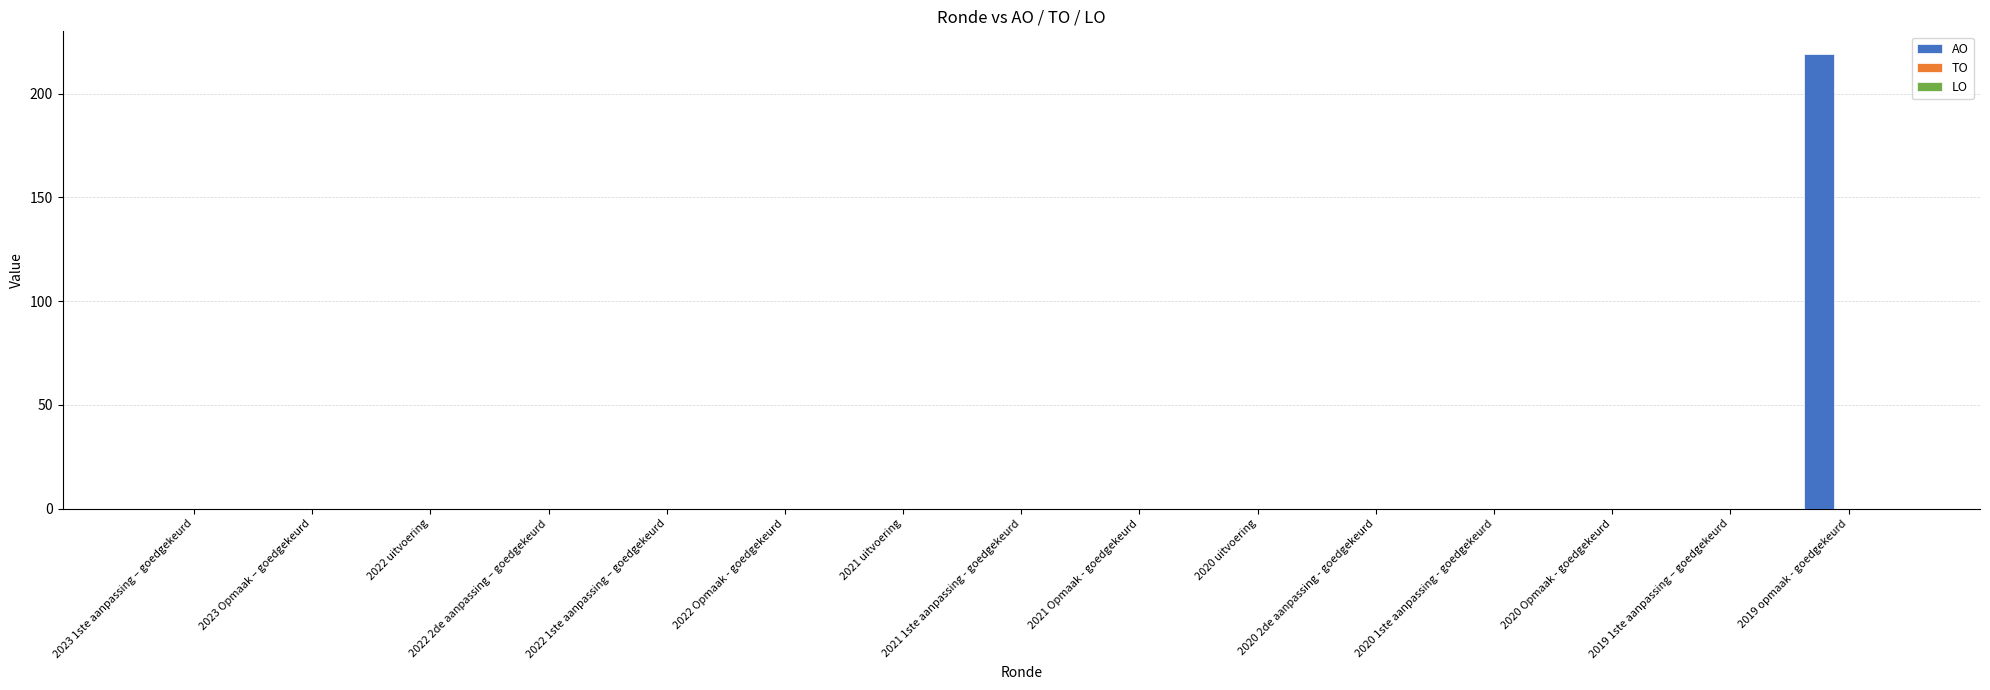

How many categories are shown in the chart?

15